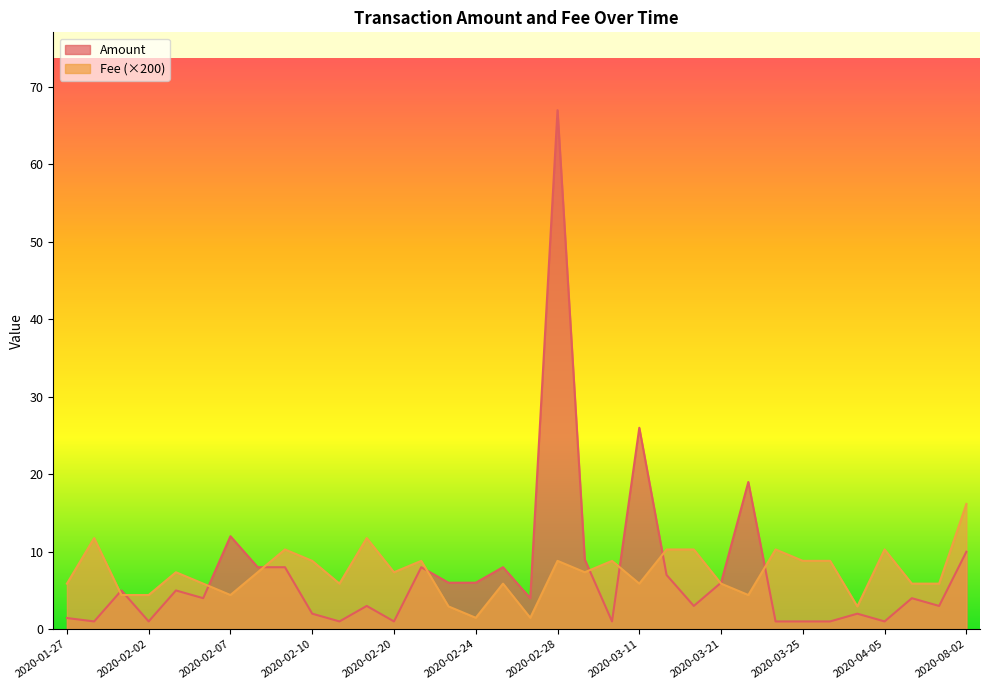

Is the value of Fee at 2020-03-07 greater than the value of Amount at 2020-03-23?

Yes